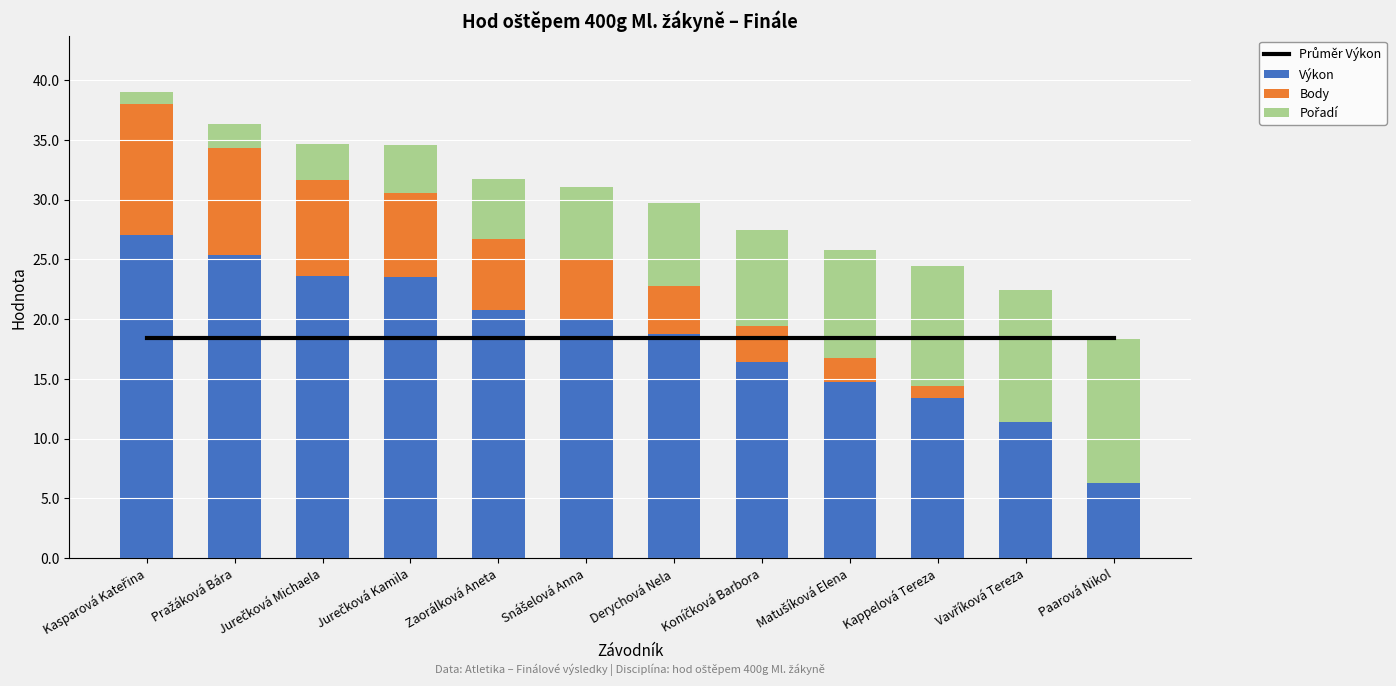

Is it true that Průměr Výkon equals 31.3 at Koníčková Barbora?

False